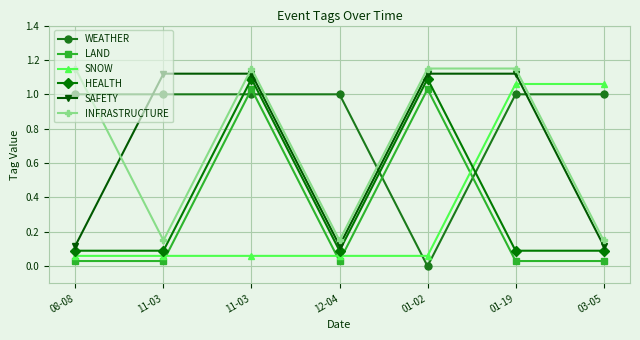

What is the maximum value for LAND?

1.0